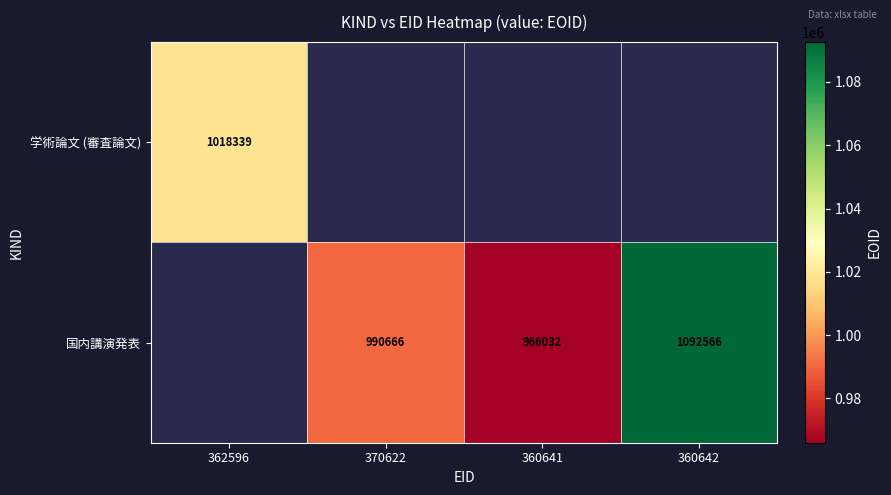

Is it true that 学術論文 (審査論文) equals 1018339 at 362596?

True